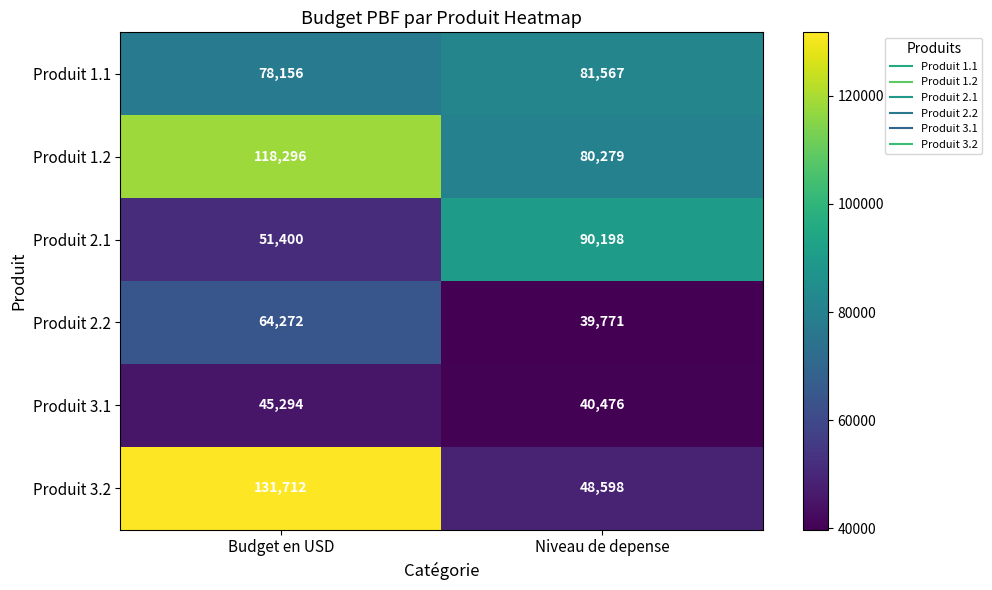

The value of Produit 1.2 at Niveau de depense is 50644. True or false?

False